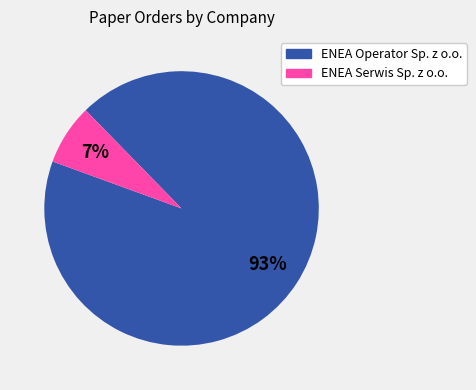

Which has a higher value, ENEA Operator Sp. z o.o. or ENEA Serwis Sp. z o.o.?

ENEA Operator Sp. z o.o.